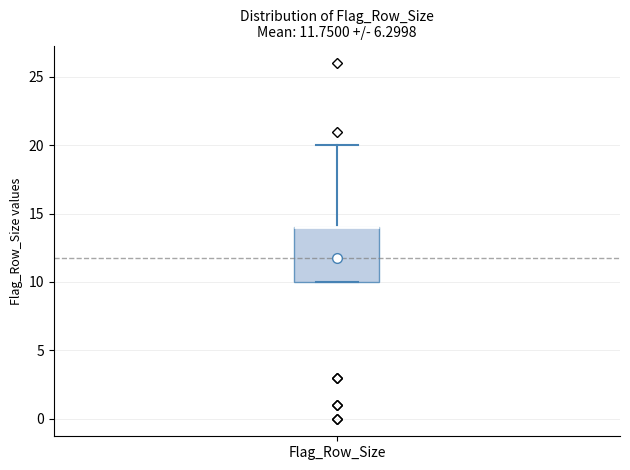

Transcribe this box plot: give where the median line is, the range the box spans, and where the two whiskers end, as read against the y-axis. The values are not printed on the chart, so give them approximately, as read against the axis.

median 14 (drawn on the box's upper edge), box 10 to 14, whiskers 10 to 20